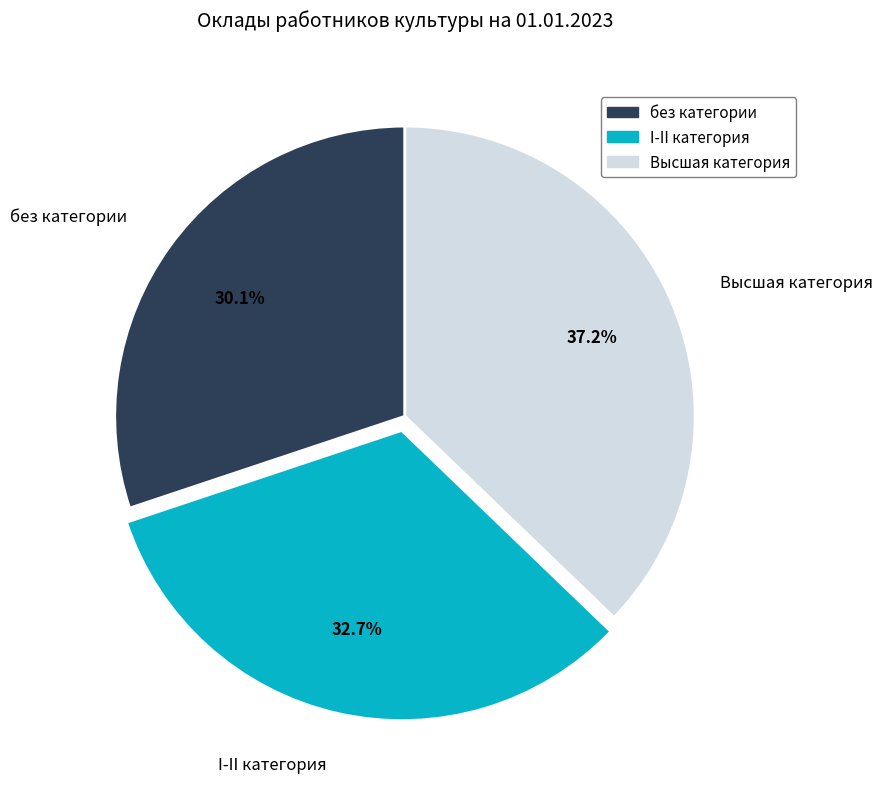

How many segments does this pie chart have?

3